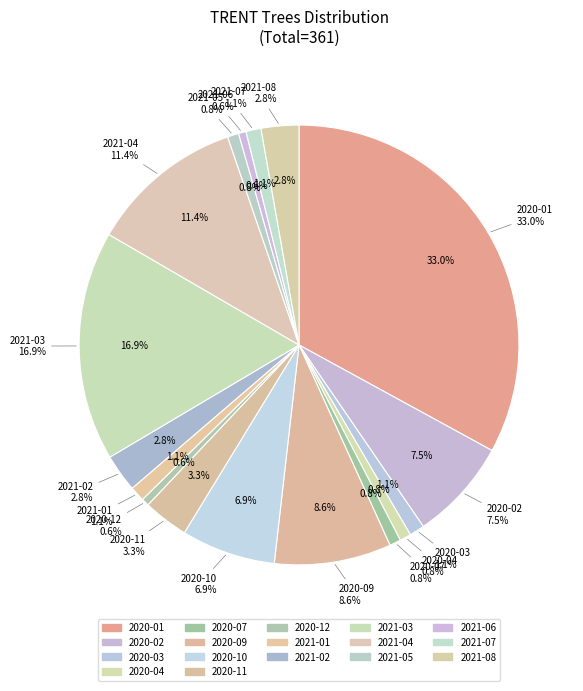

Does 2020-03 account for over 50% of the chart?

No